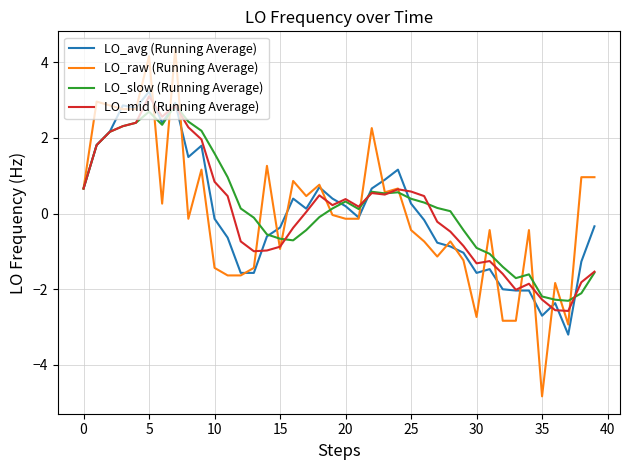

Which series has the largest range (max minus min)?

LO_raw (Running Average)